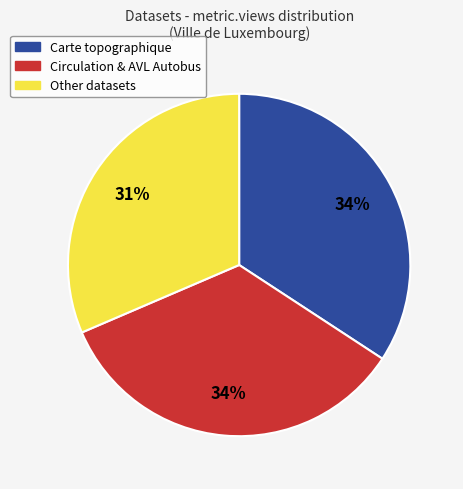

Does any single category account for the majority?

No